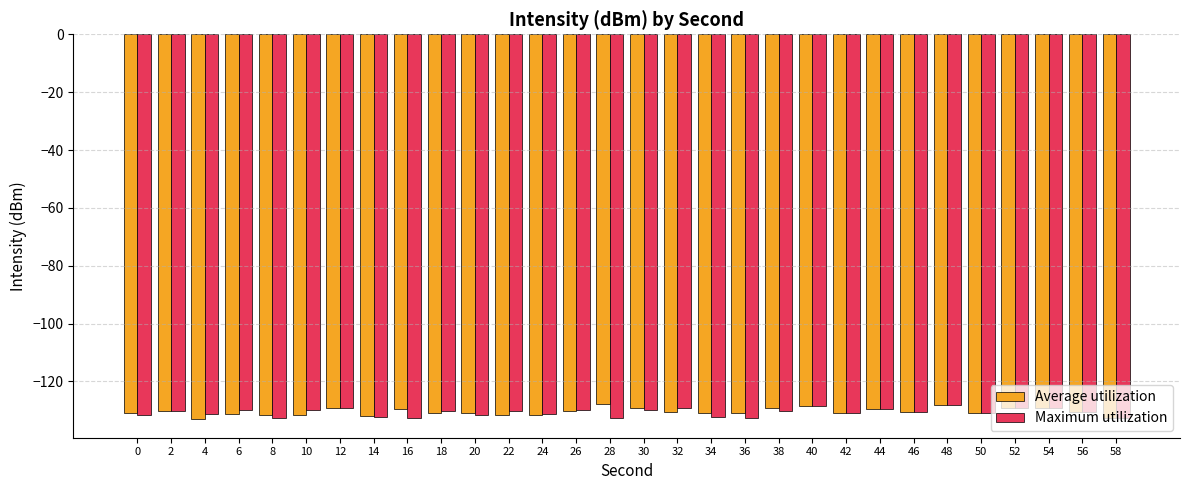

What is the smallest value displayed?

-132.8